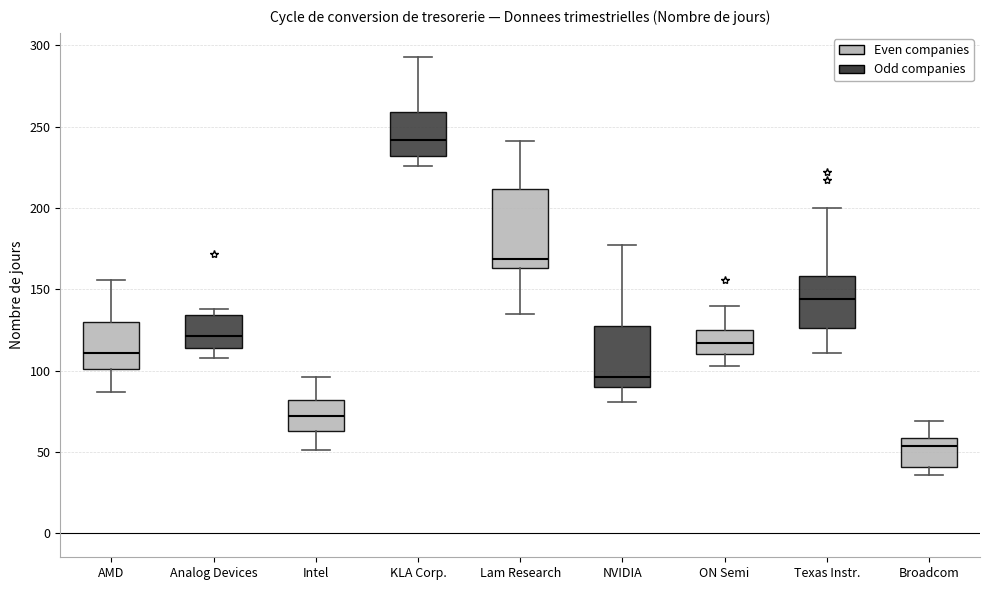

Reading left to right, read every box against the y-axis: the position of its median line, the range the box covers, and the ends of its whiskers. The values are not printed on the chart, so give them approximately, as read against the axis.

AMD: median 110, box 100 to 130, whiskers 85 to 155
Analog Devices: median 120, box 115 to 135, whiskers 110 to 140
Intel: median 70, box 65 to 80, whiskers 50 to 95
KLA Corp.: median 240, box 230 to 260, whiskers 225 to 295
Lam Research: median 170, box 165 to 210, whiskers 135 to 240
NVIDIA: median 95, box 90 to 125, whiskers 80 to 175
ON Semi: median 115, box 110 to 125, whiskers 105 to 140
Texas Instr.: median 145, box 125 to 160, whiskers 110 to 200
Broadcom: median 55, box 40 to 60, whiskers 35 to 70